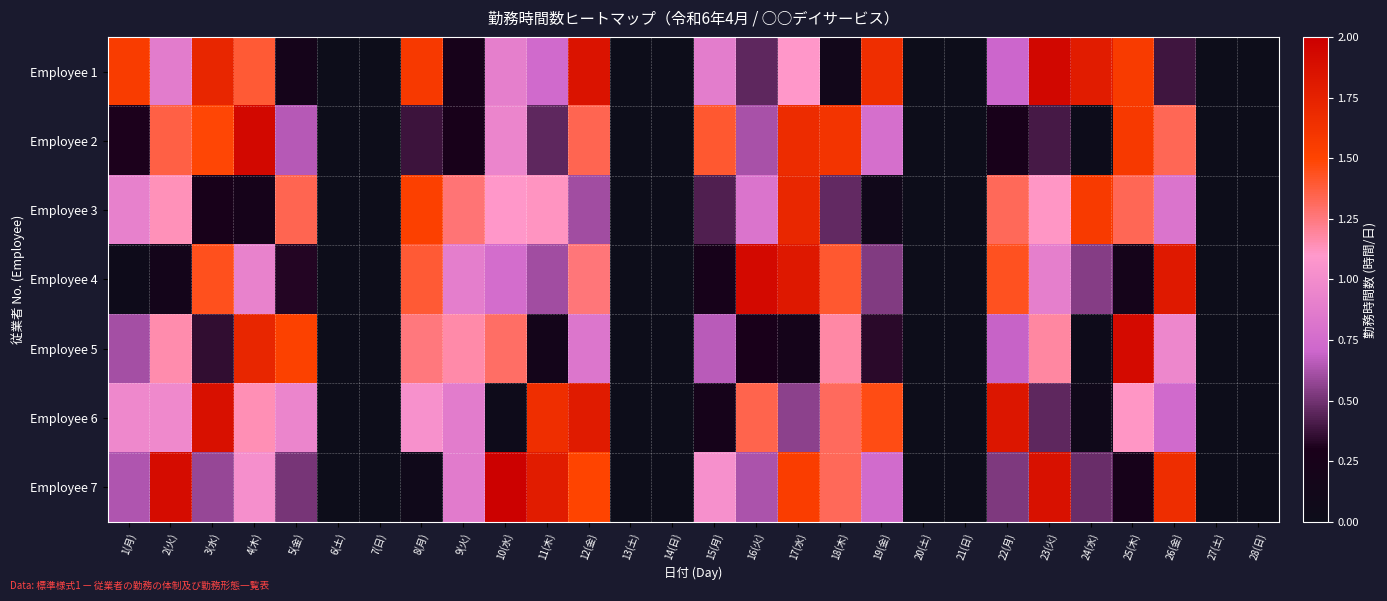

Between 11(木) and 18(木), which series saw the biggest shift?

Employee 2